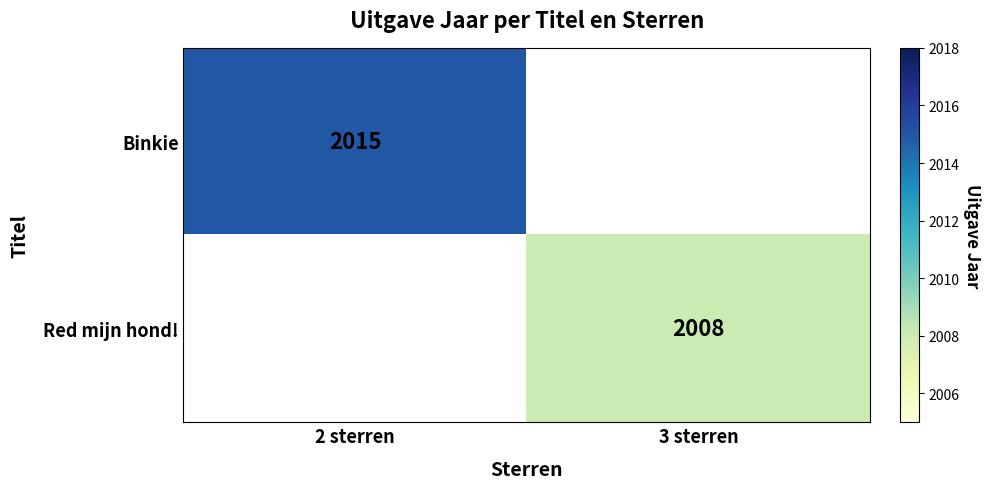

True or false: Red mijn hond! has a value of 1395 at 3 sterren.

False